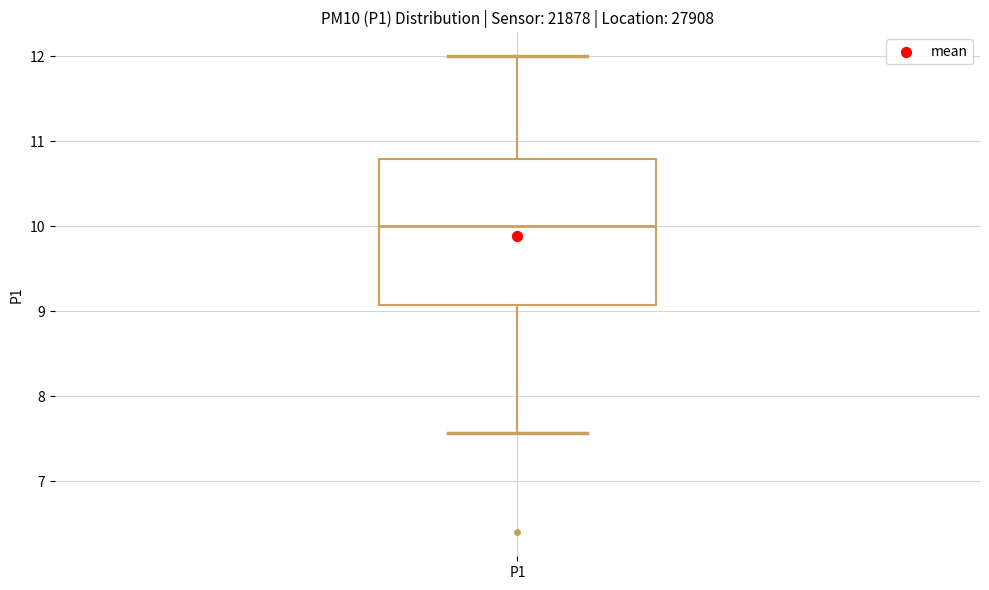

Where does the median line of the box for P1 sit on the y-axis? The values are not printed on the chart, so give them approximately, as read against the axis.

10.0